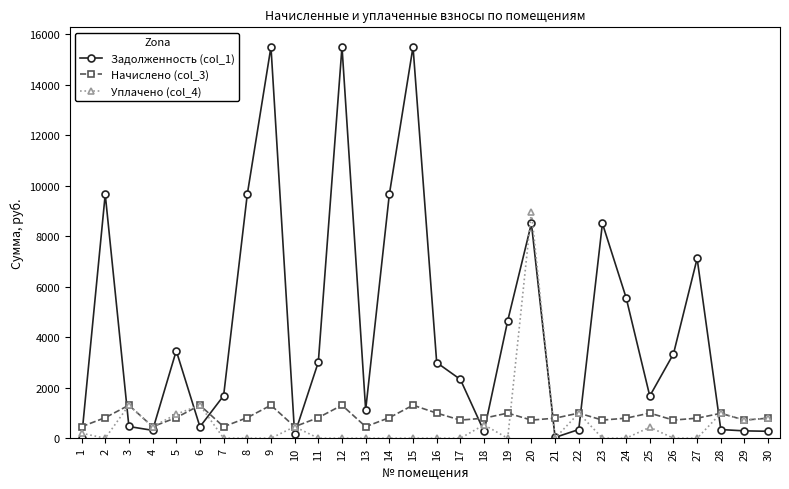

The Уплачено (col_4) series shows 456.8 at 4. True or false?

True